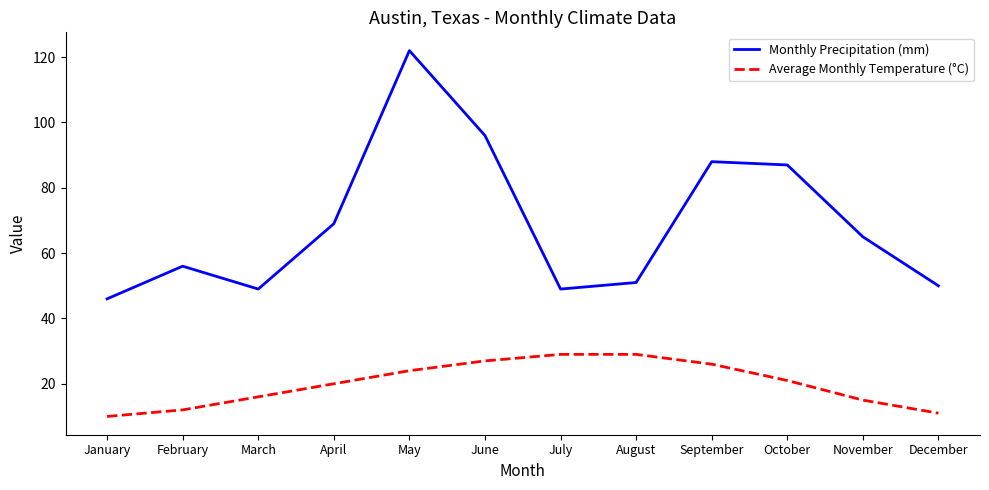

At which label is Monthly Precipitation (mm) closest to 84?

October